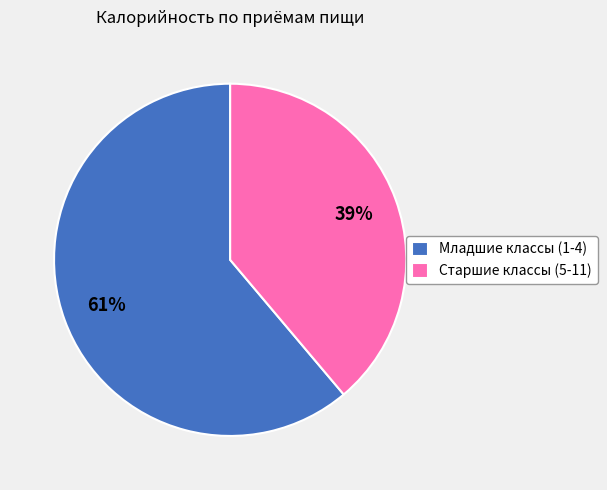

To the nearest percent, what is the difference between the largest and smallest slice percentages?

22%